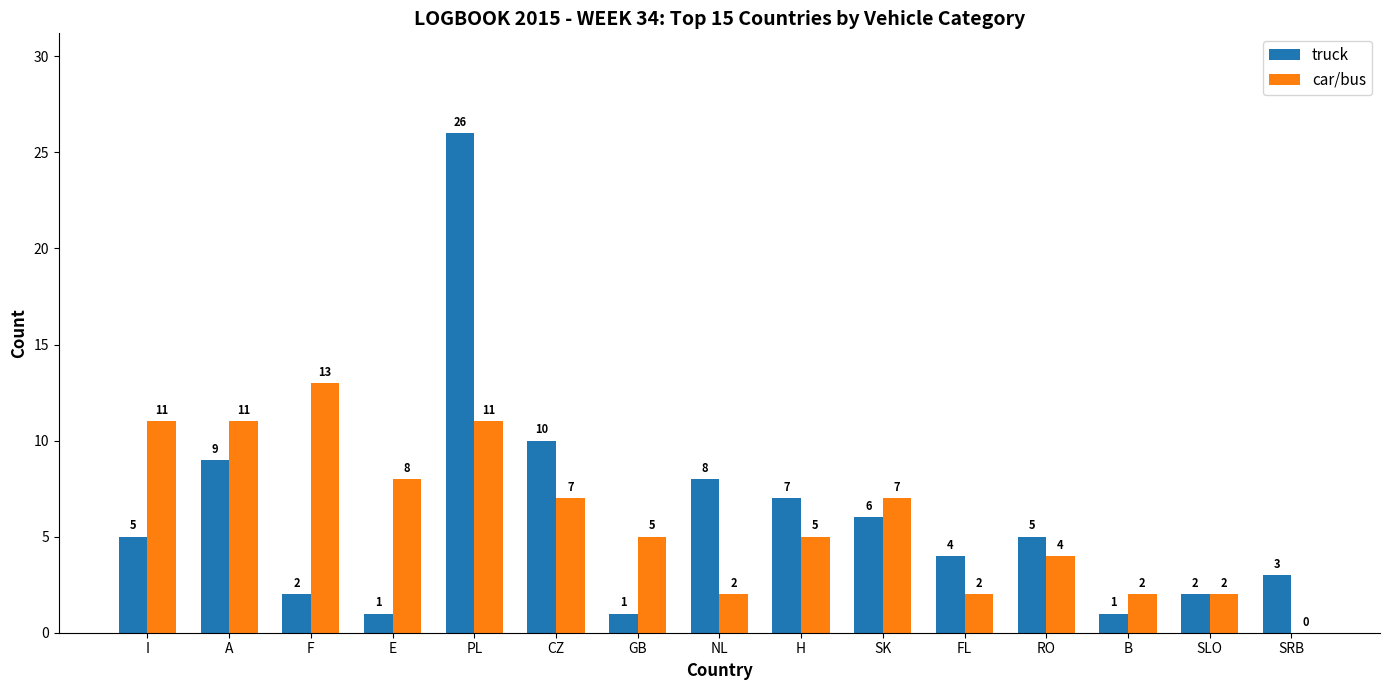

Where does the car/bus series first go above 5?

I